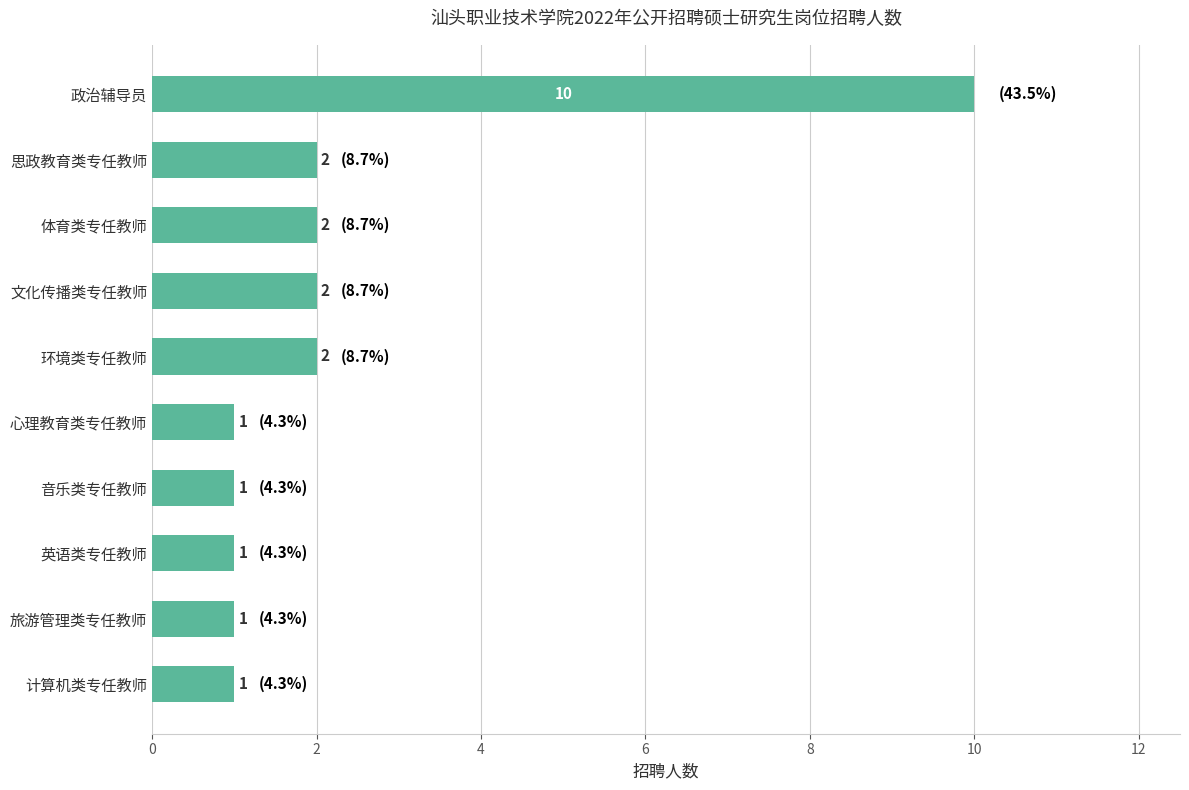

What is the maximum value shown in the chart?

10